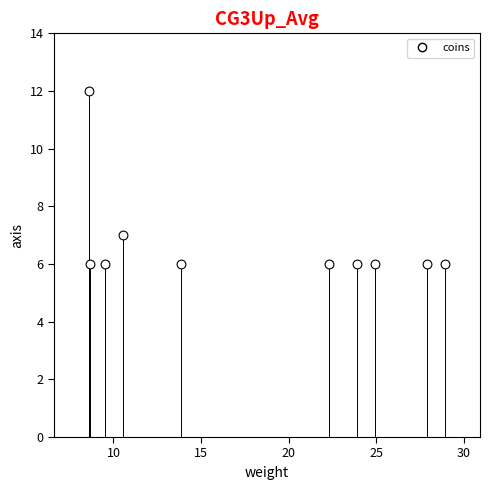

What is the range of Y values (max minus min)?

6